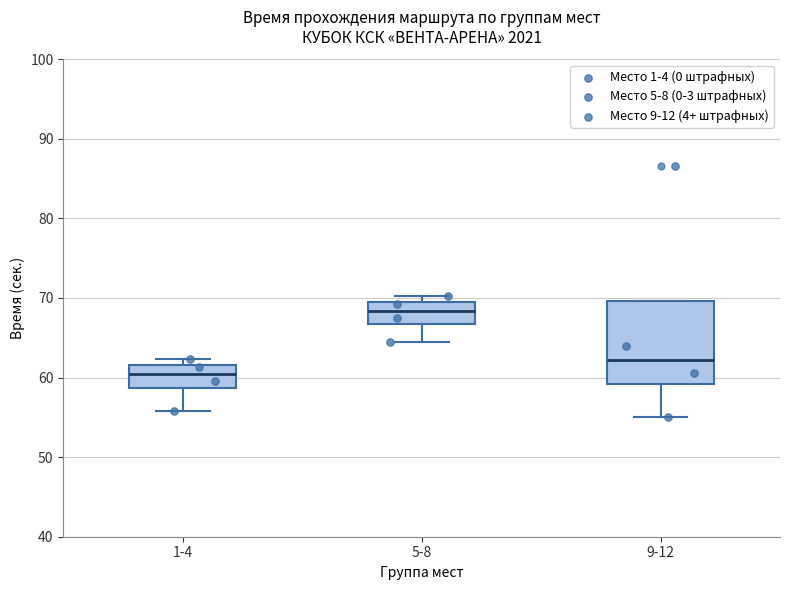

Comparing the boxes themselves (not the whiskers), which one is the tallest?

9-12